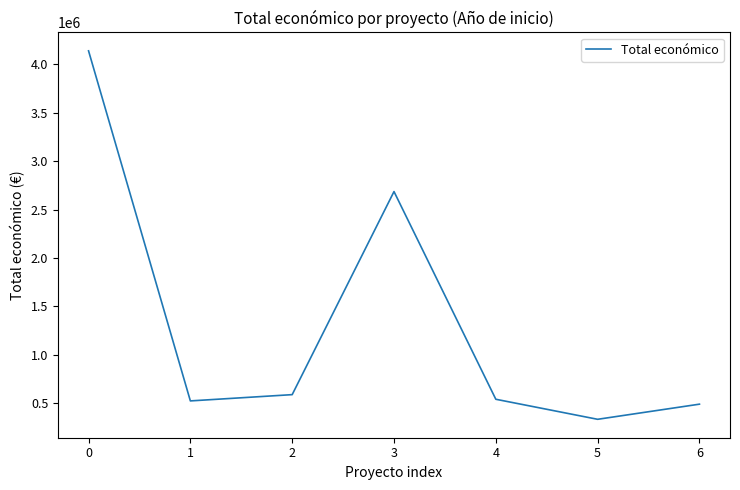

Which label corresponds to the largest value in the chart?

0